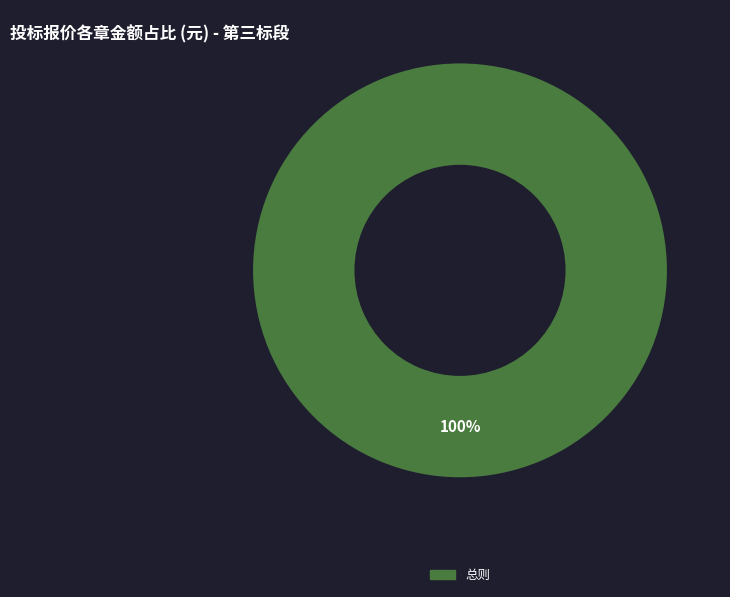

Count the number of slices in the pie.

1